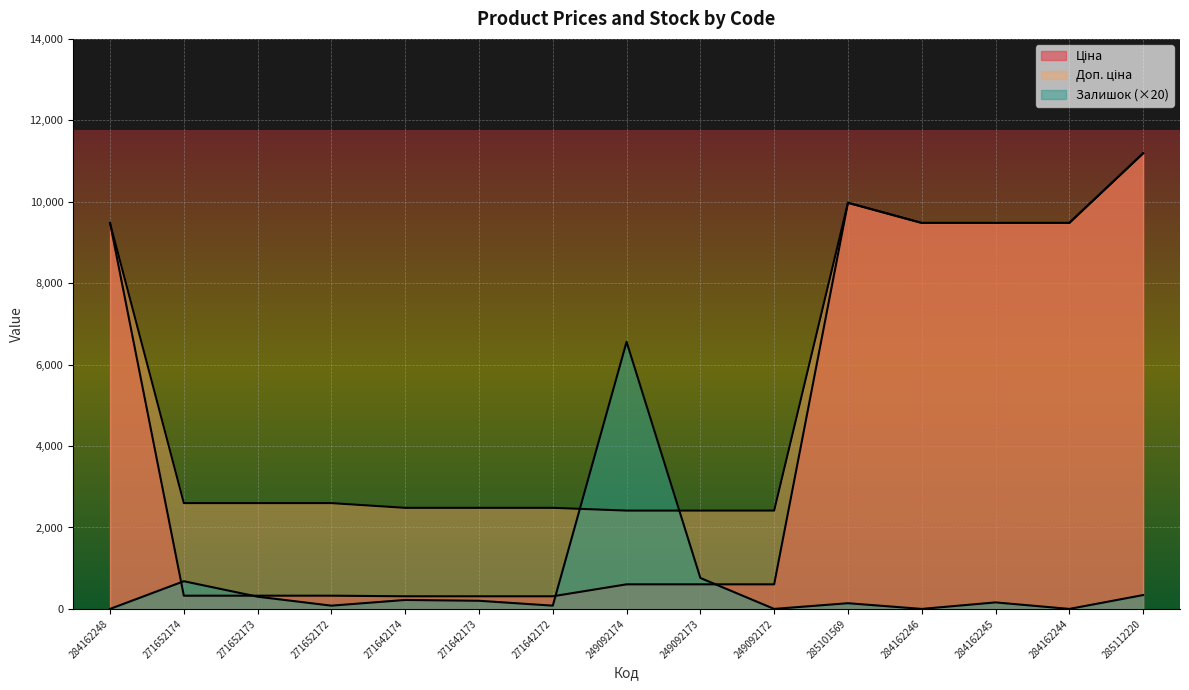

True or false: Доп. ціна and Ціна cross at least once.

False